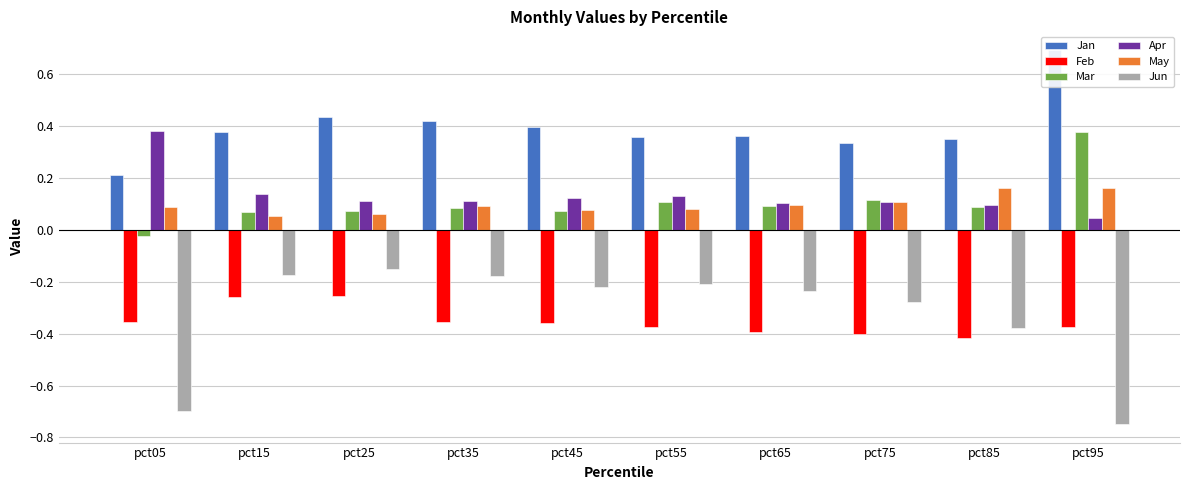

What is the difference between the highest and lowest values at pct85?

0.8